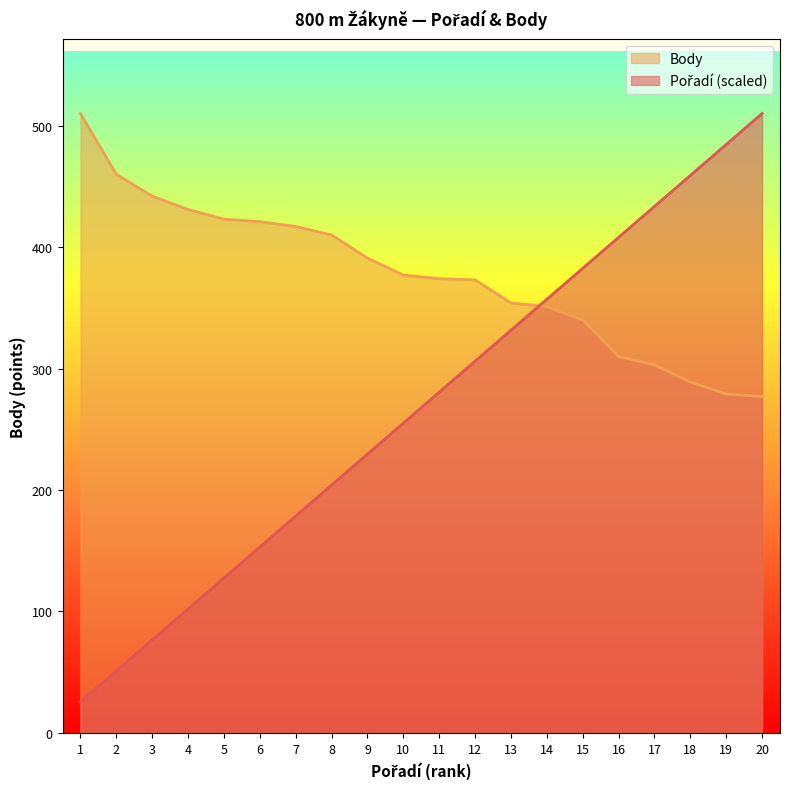

What is the value of the Pořadí point at the 13th from the left?

331.5